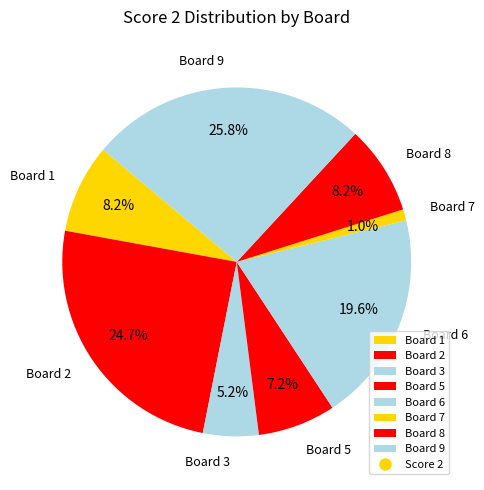

Is it true that Board 7 is 8% of the pie?

False